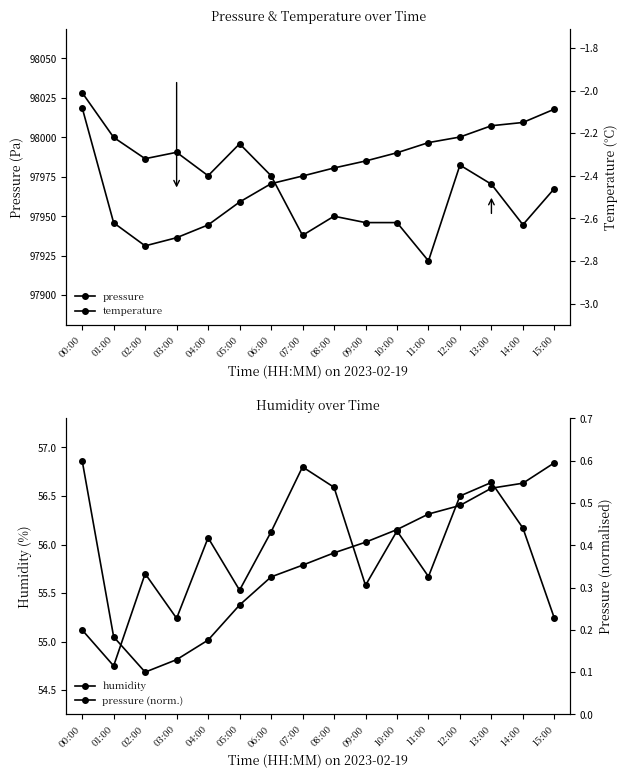

Count the pressure (norm.) values in the range 0 to 1.

16